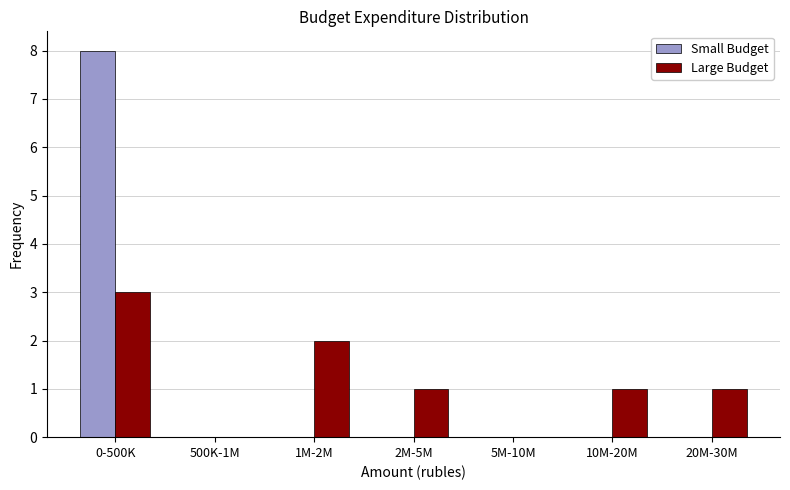

Reading left to right, extract all data points from this chart.

Small Budget: 0-500K=8	500K-1M=0	1M-2M=0	2M-5M=0	5M-10M=0	10M-20M=0	20M-30M=0
Large Budget: 0-500K=3	500K-1M=0	1M-2M=2	2M-5M=1	5M-10M=0	10M-20M=1	20M-30M=1